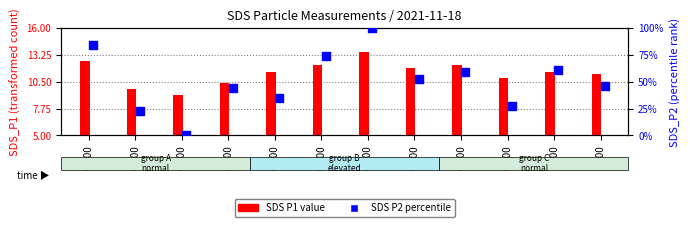

At which category is the sum across all series the highest?

06:00